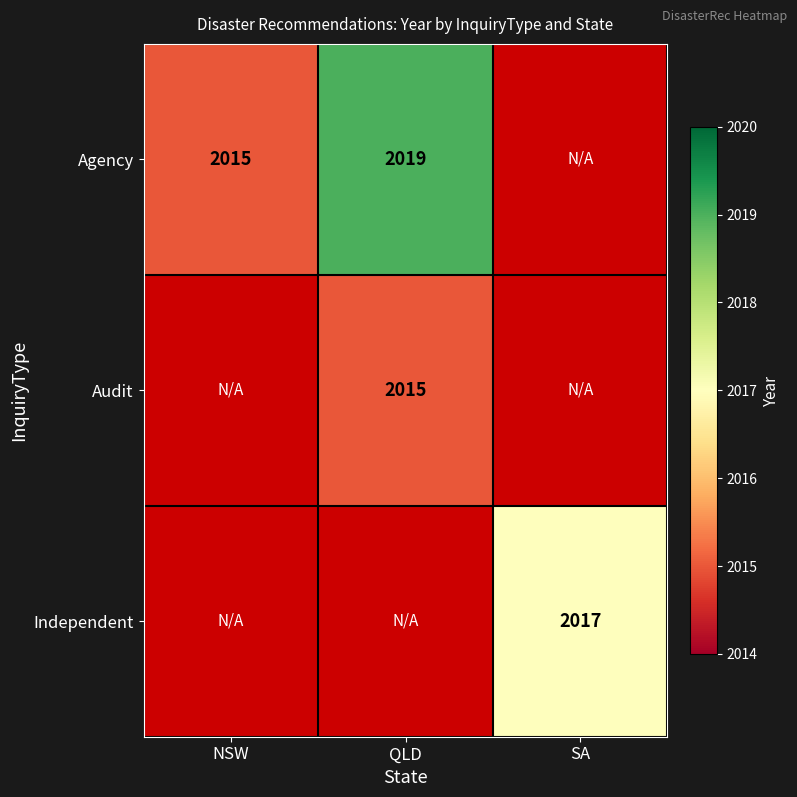

Which has a higher value, SA or NSW?

NSW